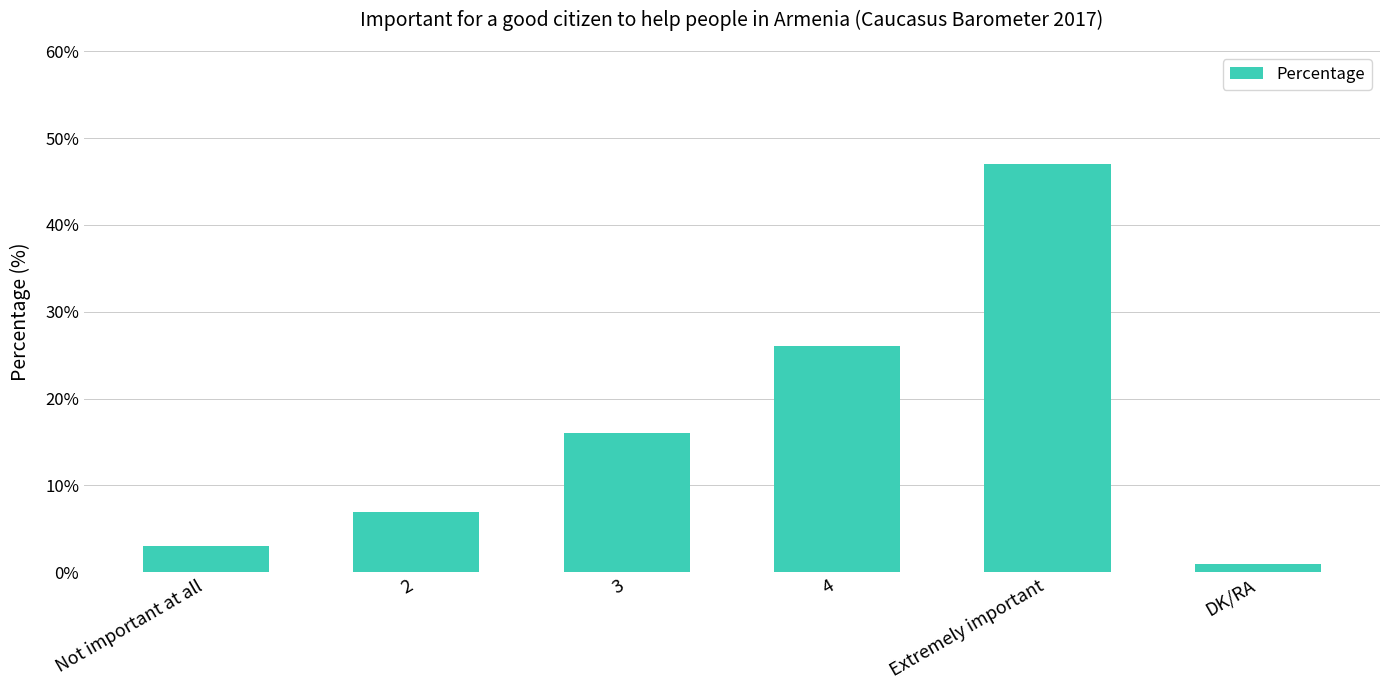

Reading left to right, extract all data points from this chart.

Not important at all=3	2=7	3=16	4=26	Extremely important=47	DK/RA=1